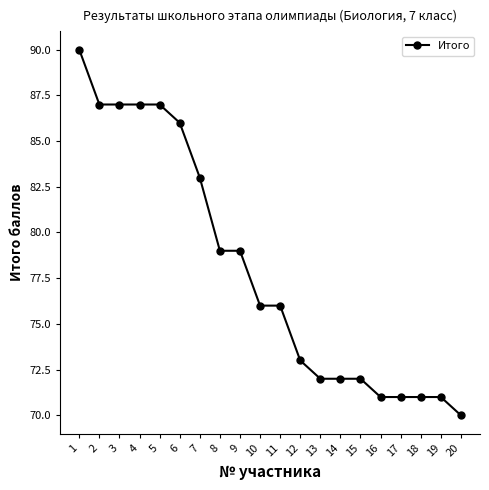

Reading left to right, list all the values displayed in this chart.

90	87	87	87	87	86	83	79	79	76	76	73	72	72	72	71	71	71	71	70